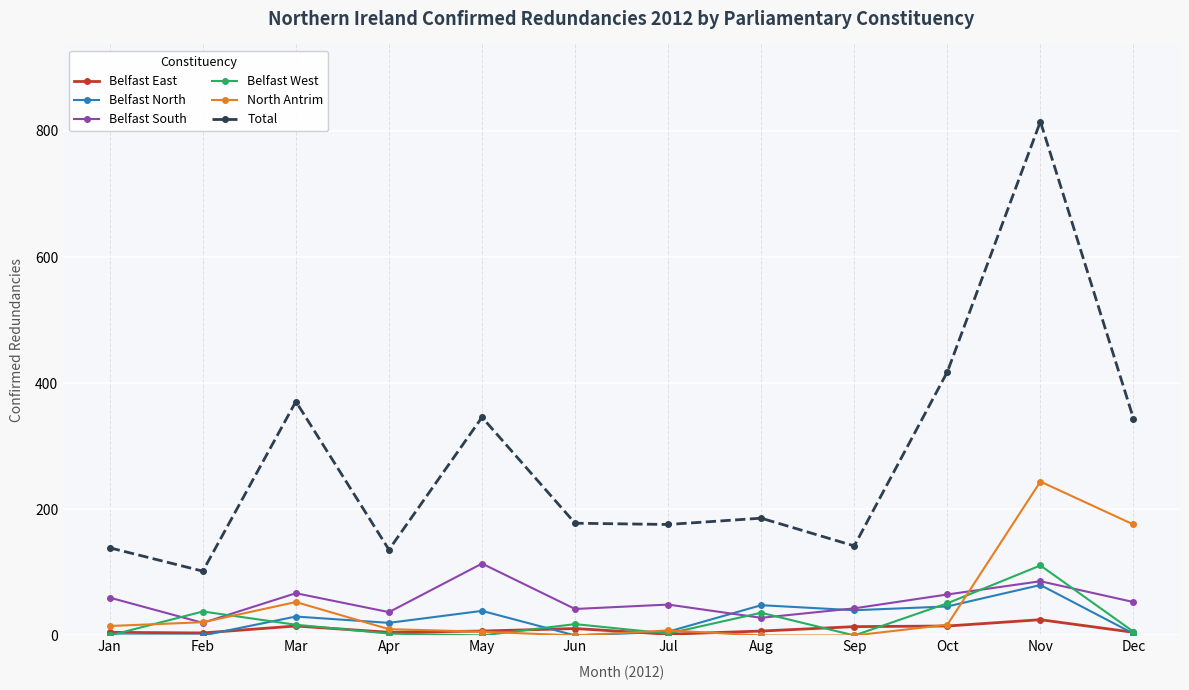

What is the value of the Belfast West point at the 3rd from the left?

17